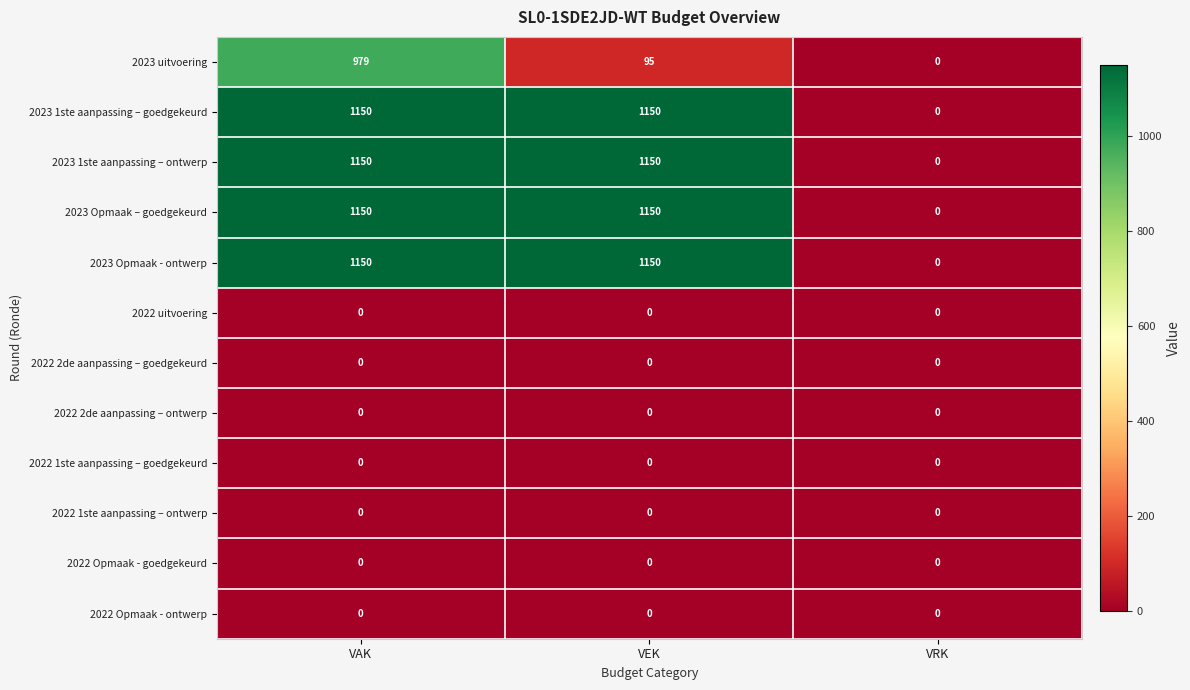

The 2023 Opmaak – goedgekeurd series shows 1150 at VEK. True or false?

True